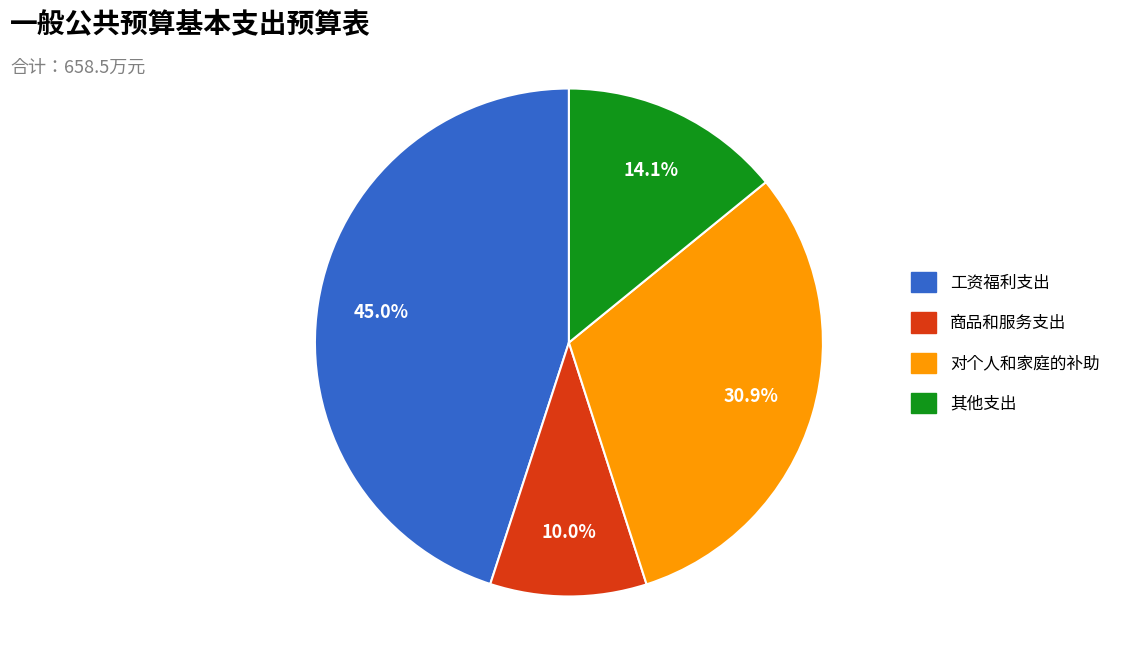

The 对个人和家庭的补助 slice represents 21% of the pie. True or false?

False